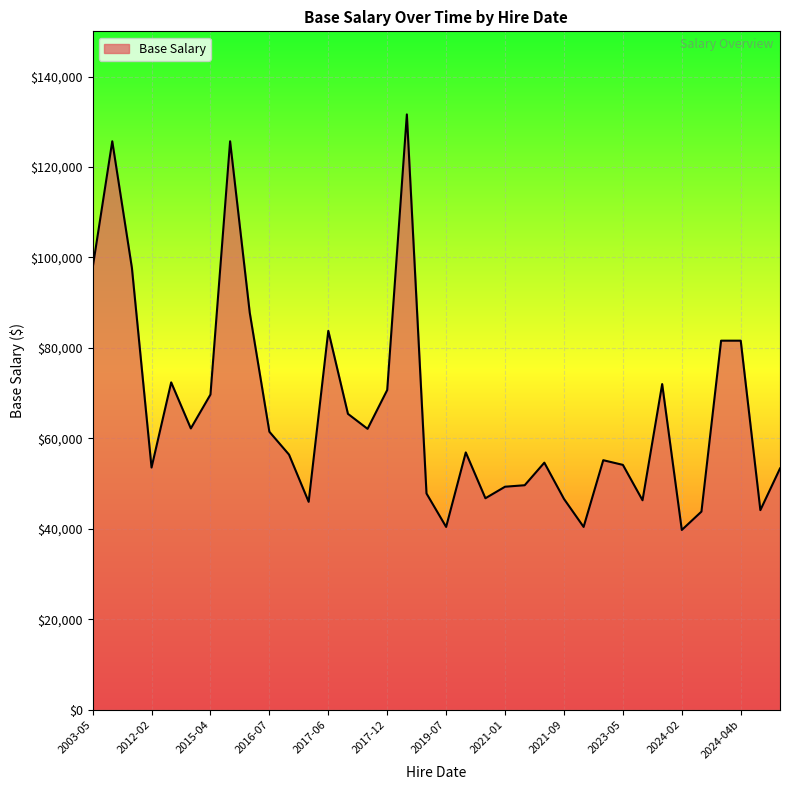

Does the chart display data point markers on the line(s)?

No